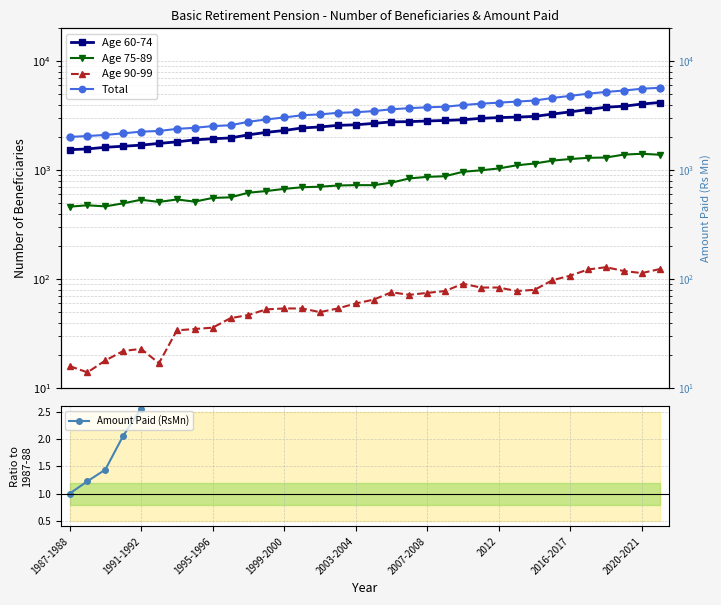

True or false: Age 90-99 and Age 75-89 intersect in this chart.

False